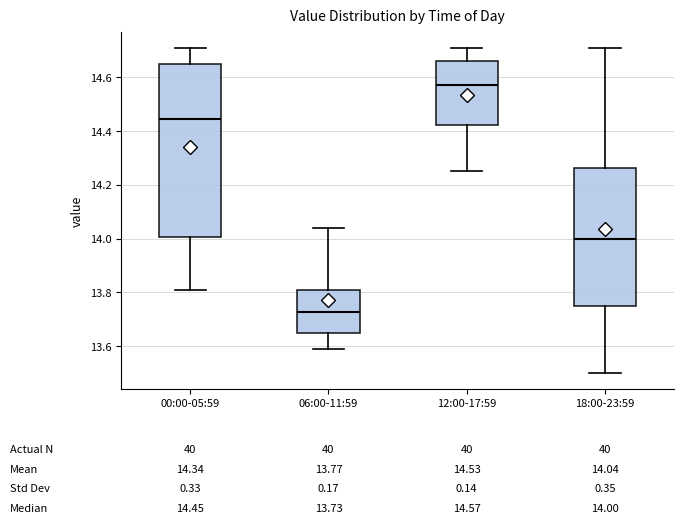

Which box has the lowest median line?

06:00-11:59